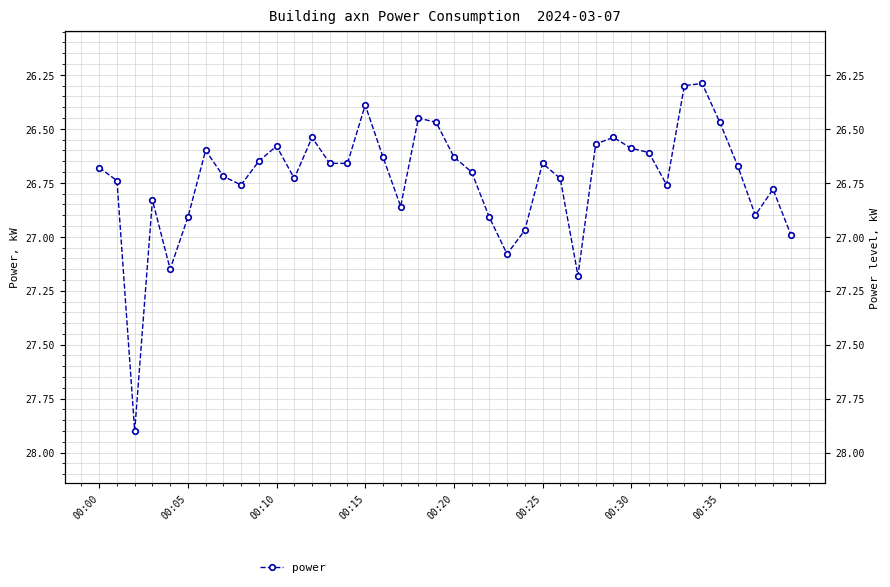

What is the value of the 26th point from the left?

26.7